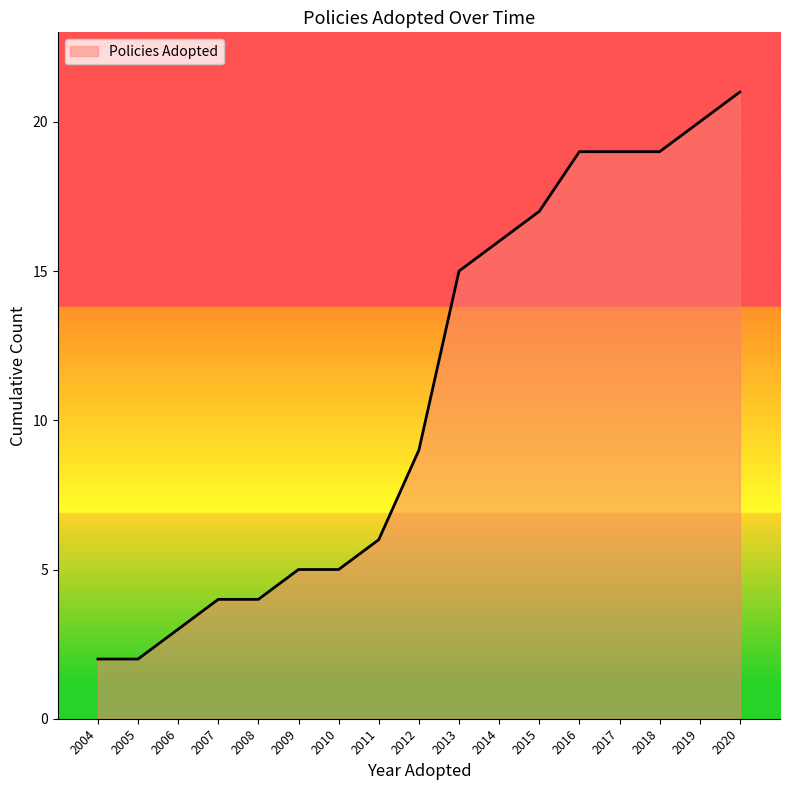

At which category does the chart reach its peak across all series?

2020